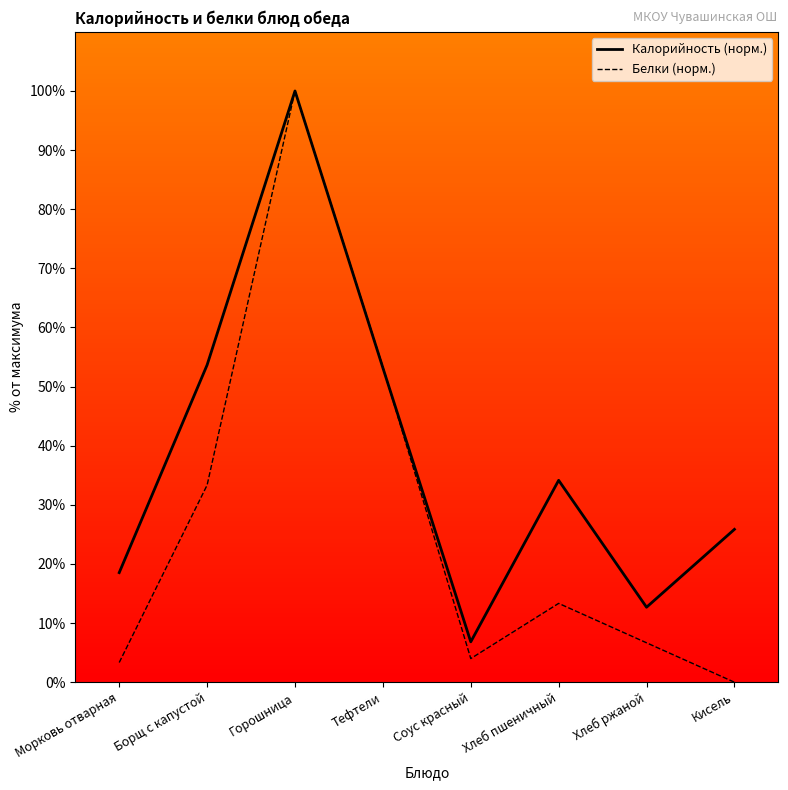

List the series in order of their peak value, lowest first.

Калорийность (норм.), Белки (норм.)